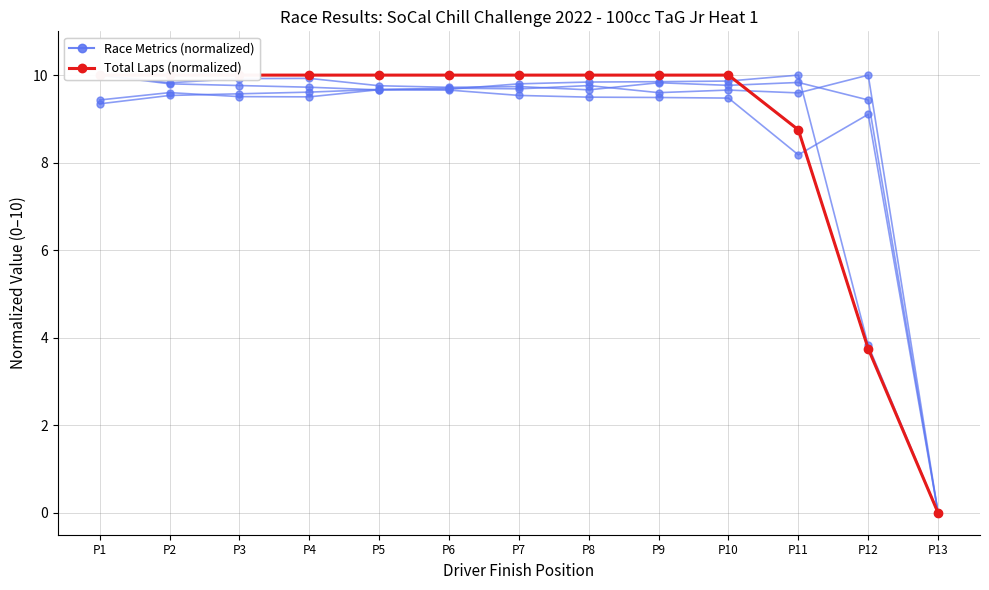

At which label is Total Laps (normalized) closest to 5?

P12